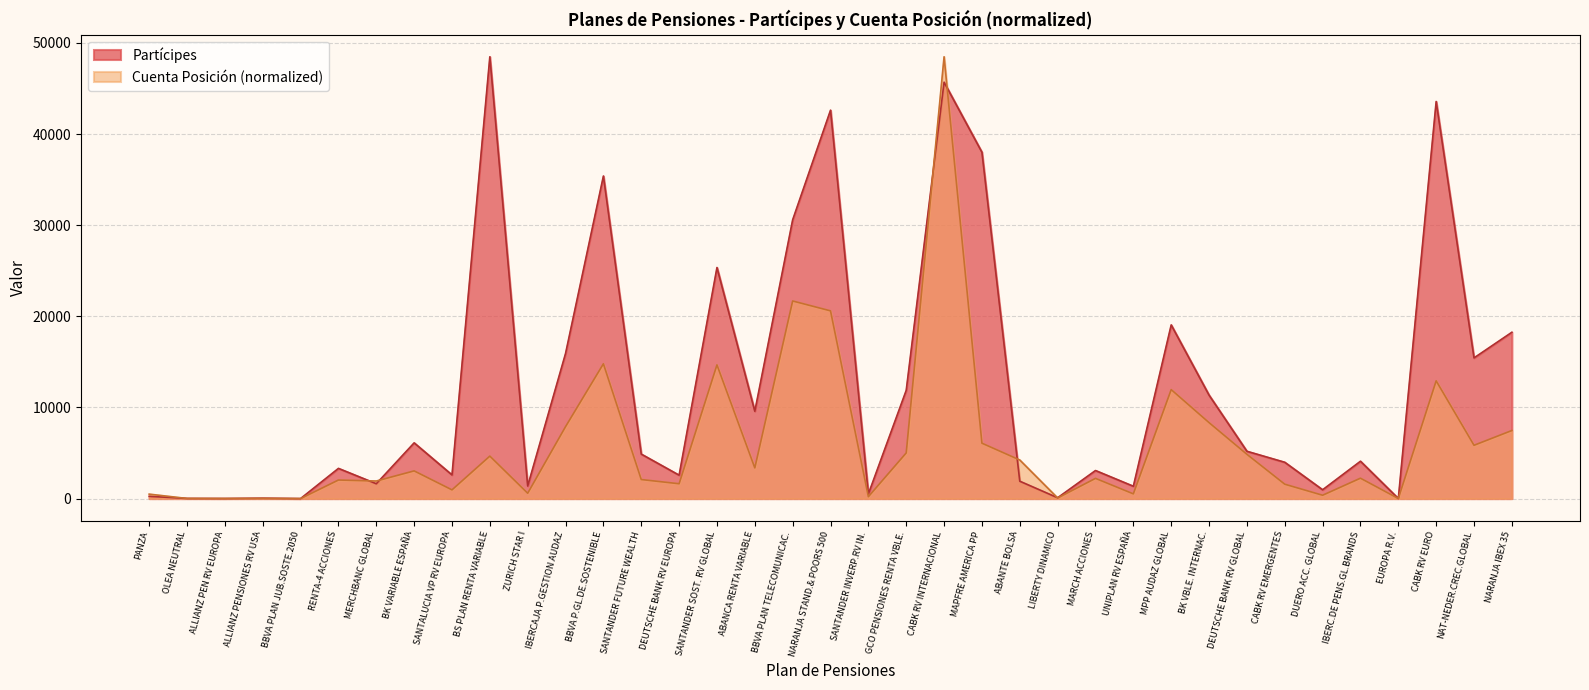

Which series has the largest total across all categories?

Partícipes